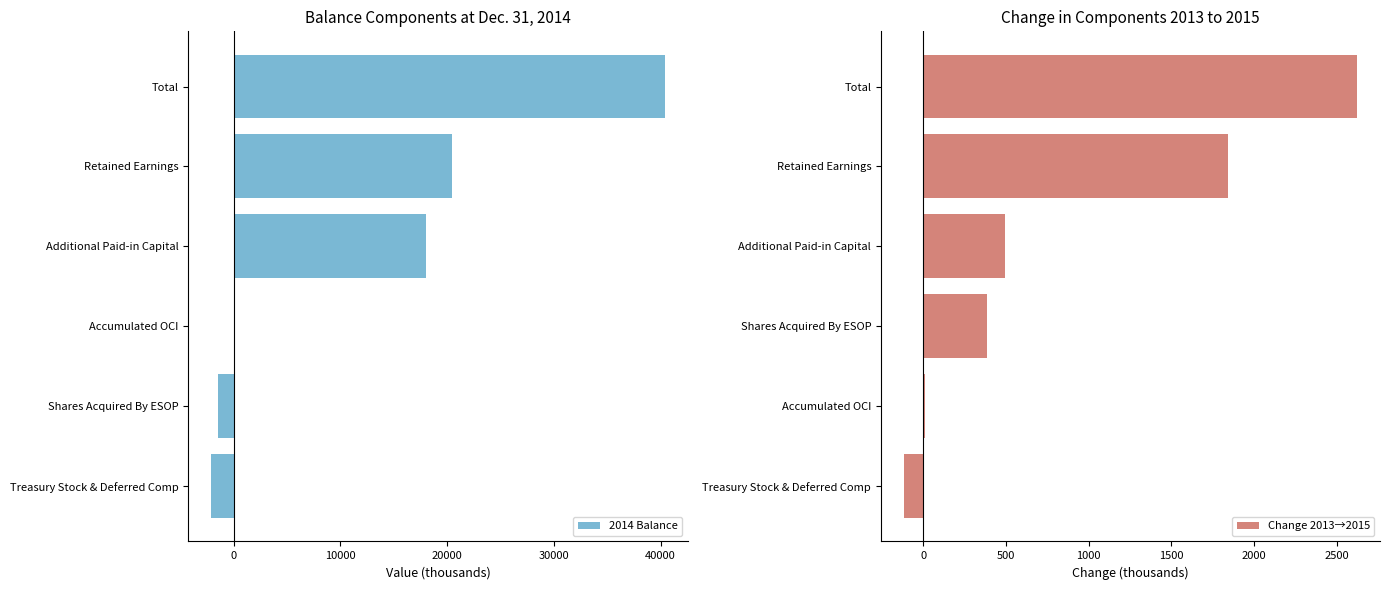

True or false: 2014 Balance has a value of -2107 at Treasury Stock & Deferred Comp.

True